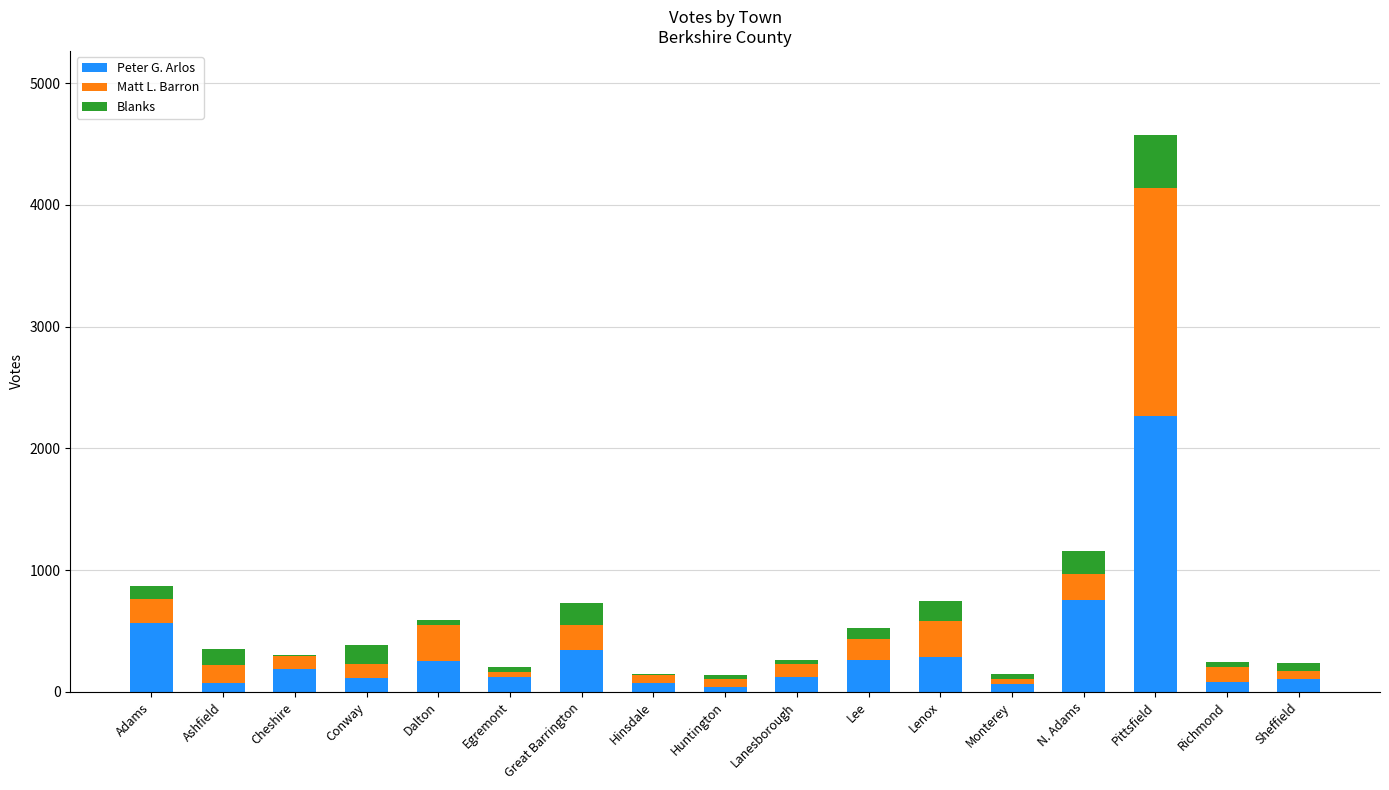

What is the maximum value for Peter G. Arlos?

2266